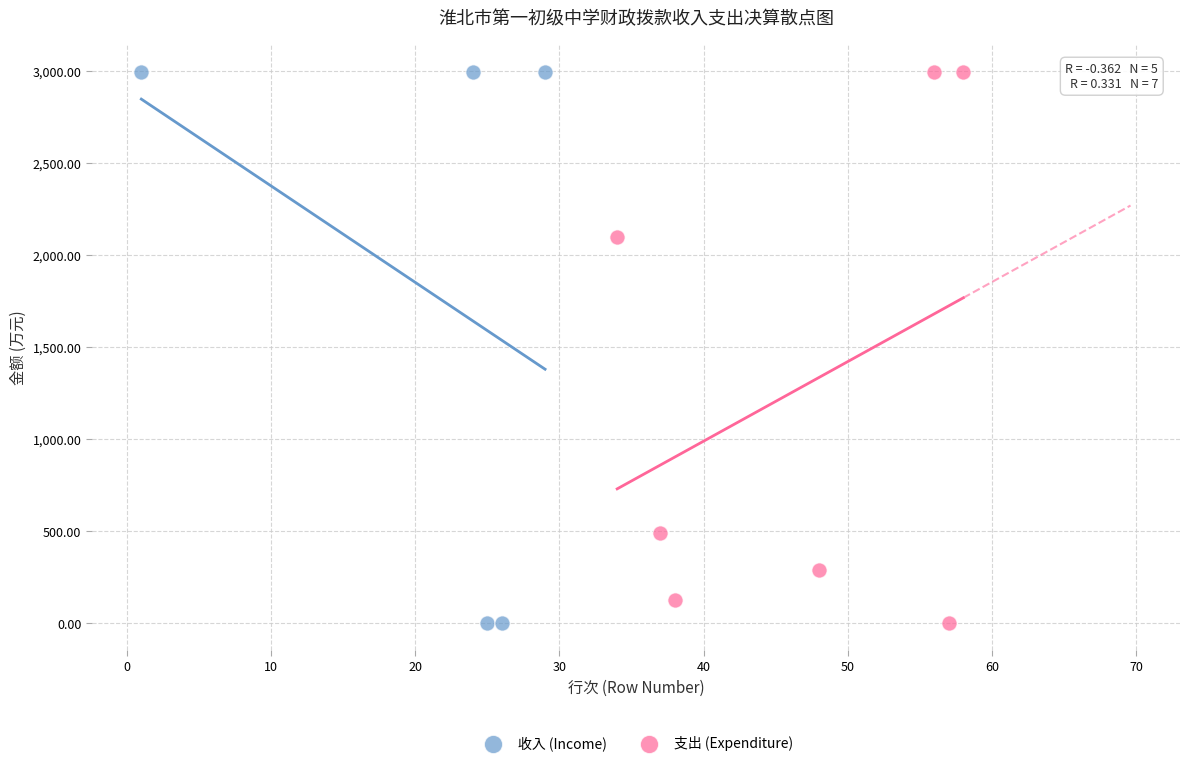

What are all the series names shown in the legend?

收入 (Income), 支出 (Expenditure)